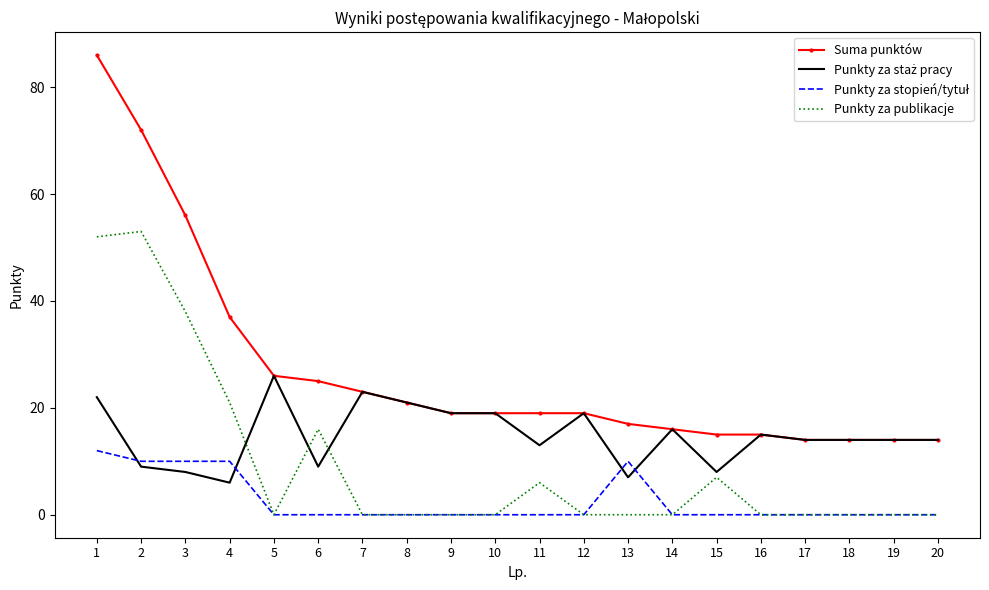

What is the maximum value for Suma punktów?

86